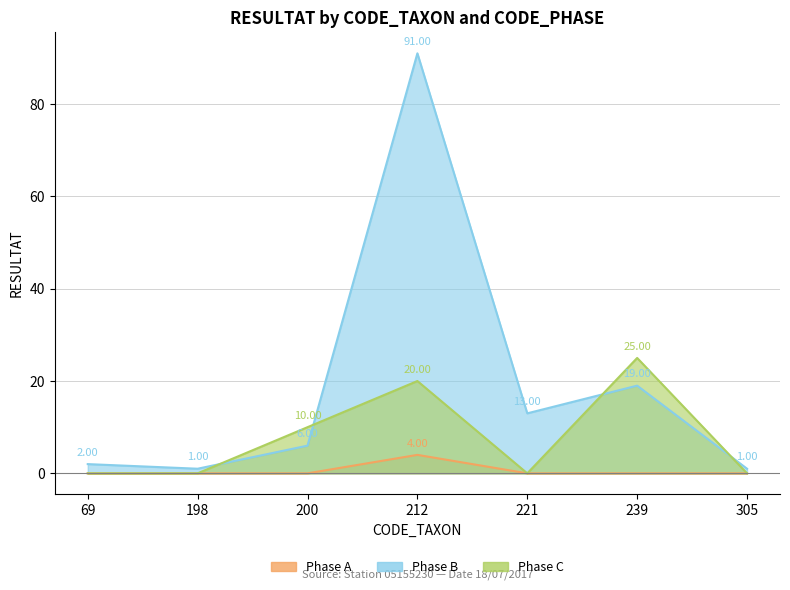

Does the chart display data point markers on the line(s)?

No